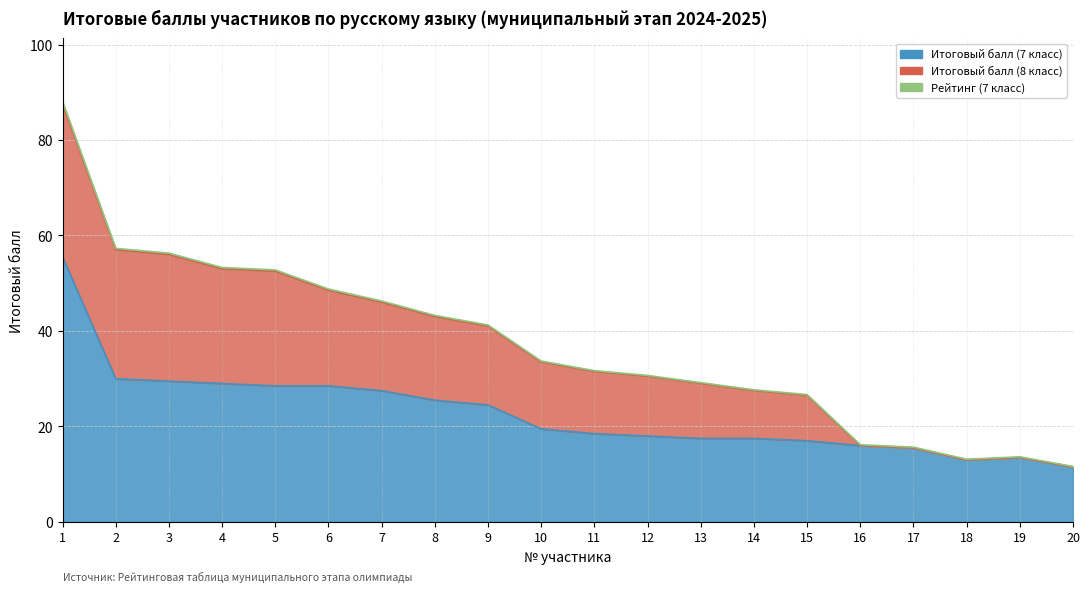

Is it true that Итоговый балл (7 класс) equals 29.5 at 3?

True